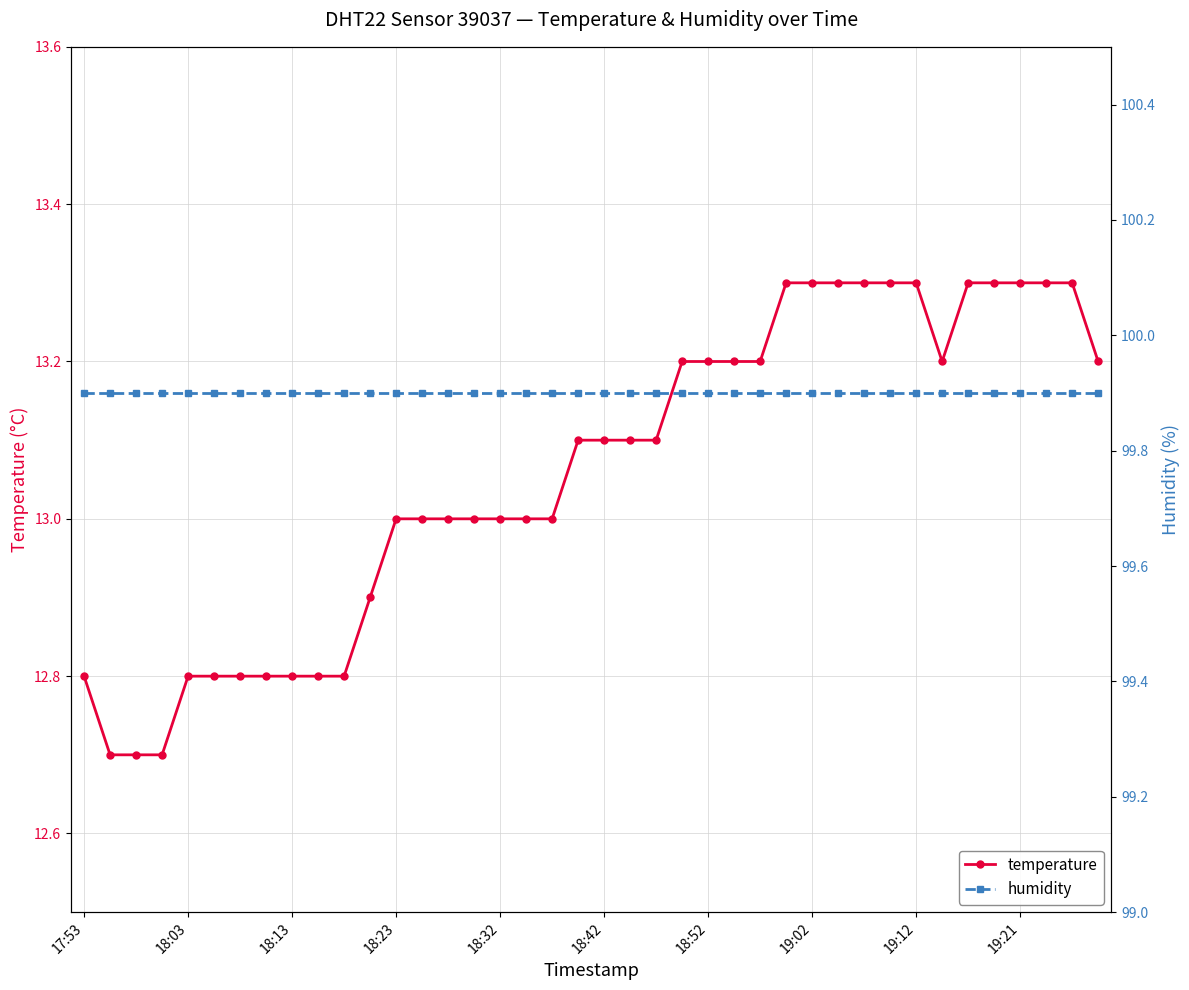

At which category is the sum across all series the highest?

27